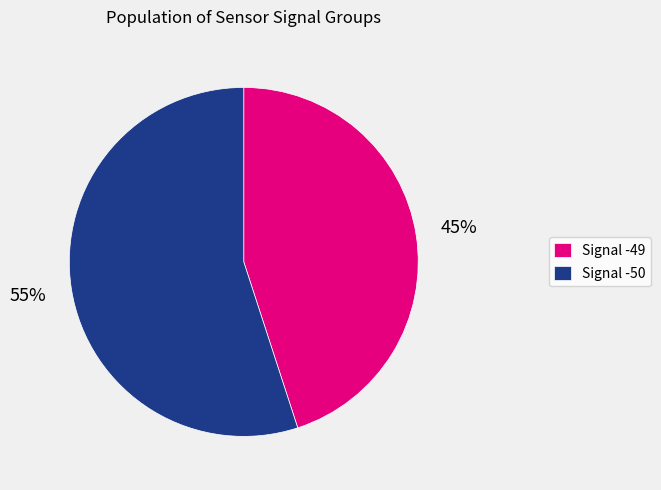

Which category has the biggest portion of the pie?

Signal -50